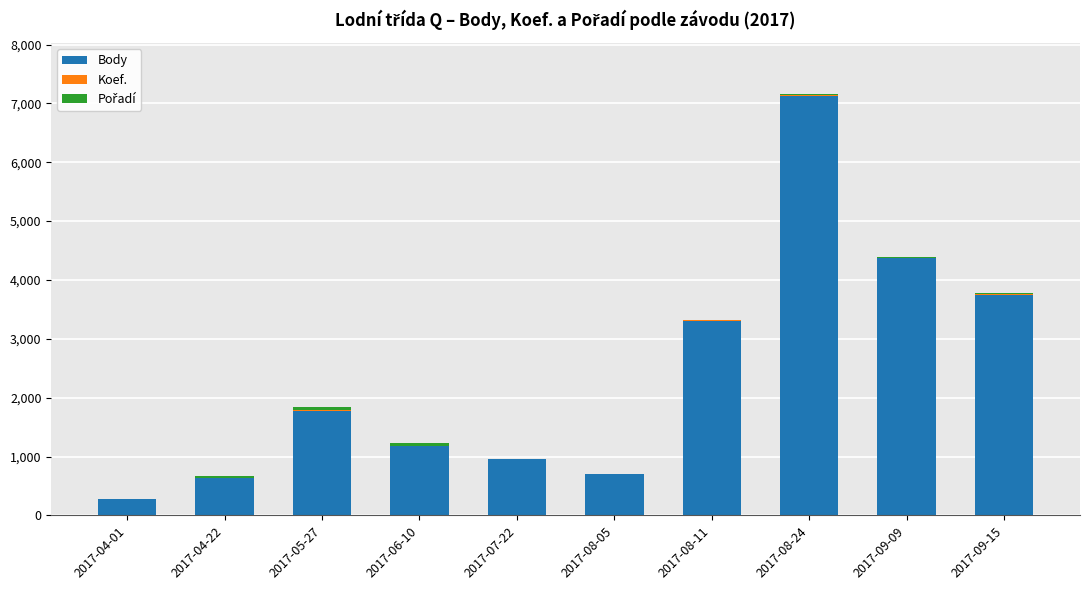

What is the highest value of the Body series?

7127